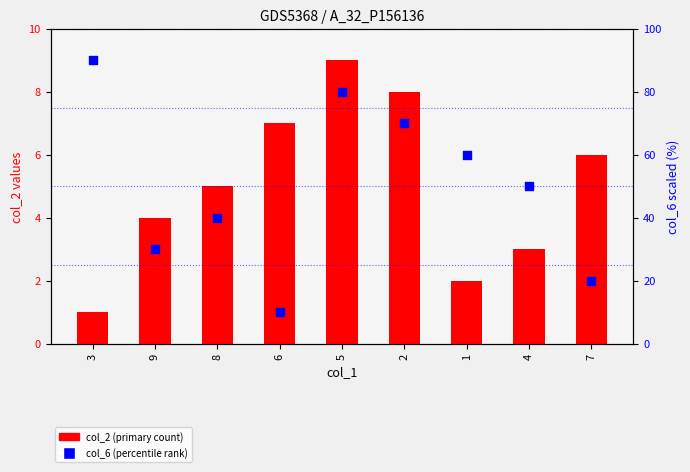

Which series reaches the minimum Y coordinate?

col_2 (primary)